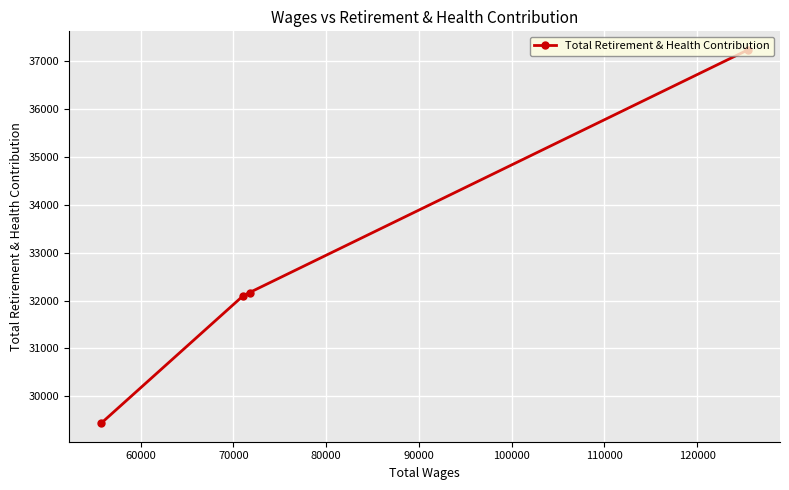

What is the value of the 1st point from the left?

29444